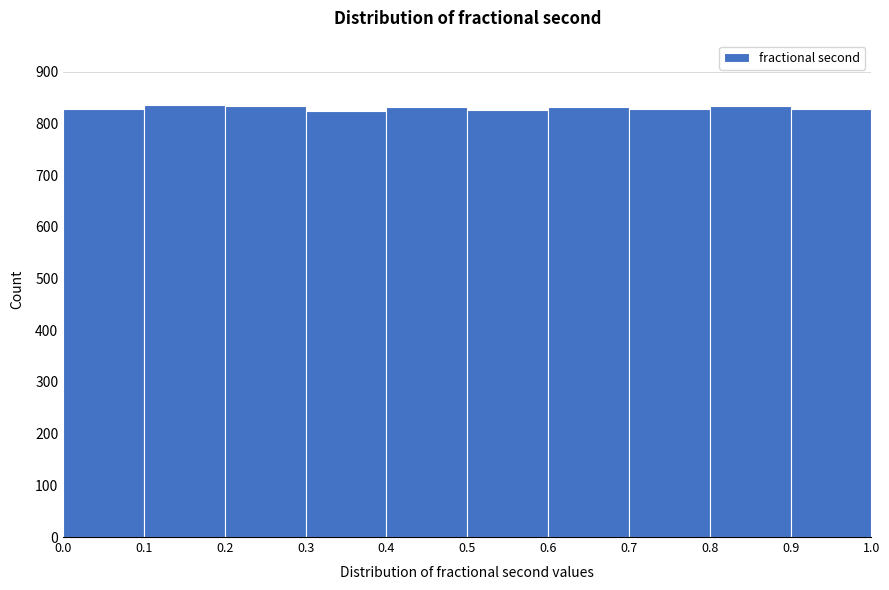

How tall is the bar that spans 0.7 to 0.8 on the x-axis? The values are not printed on the chart, so give them approximately, as read against the axis.

830